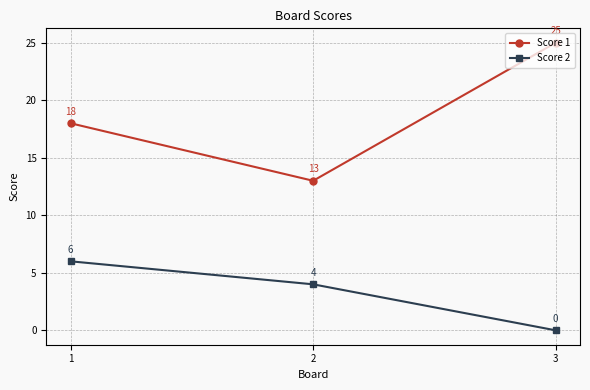

Reading left to right, list all the values displayed in this chart.

Score 1: 1=18	2=13	3=25
Score 2: 1=6	2=4	3=0